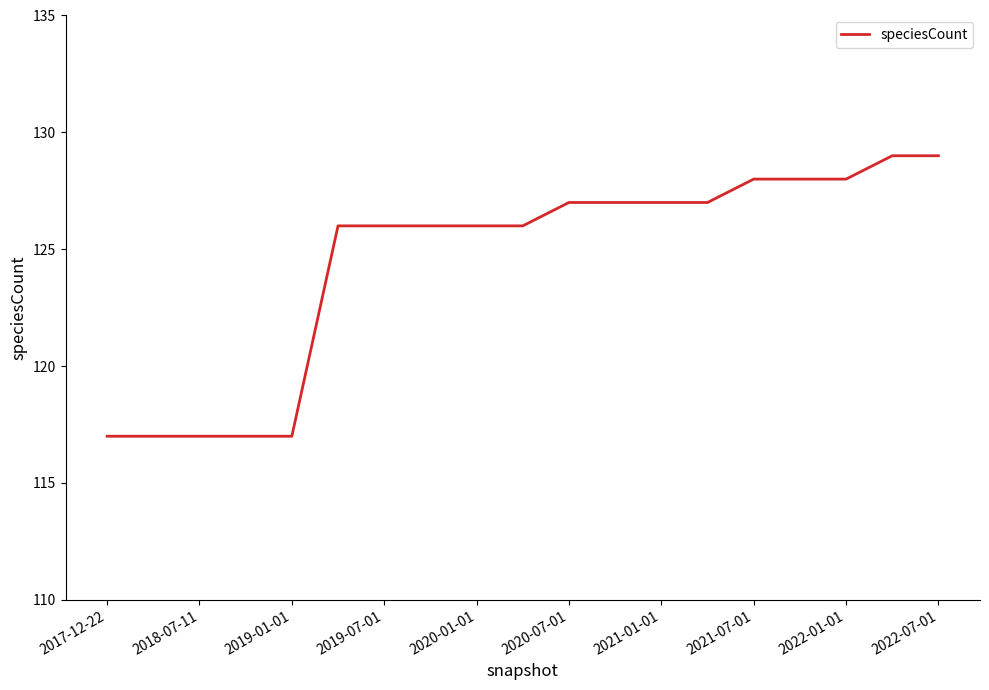

What is the maximum value shown in the chart?

129